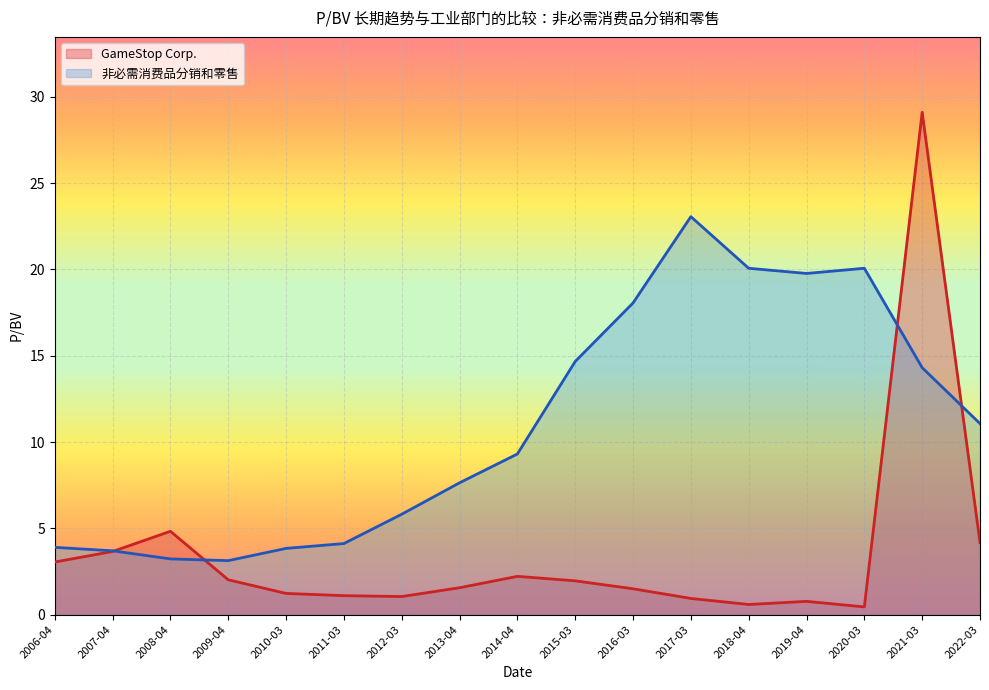

What are all the series names shown in the legend?

GameStop Corp., 非必需消费品分销和零售